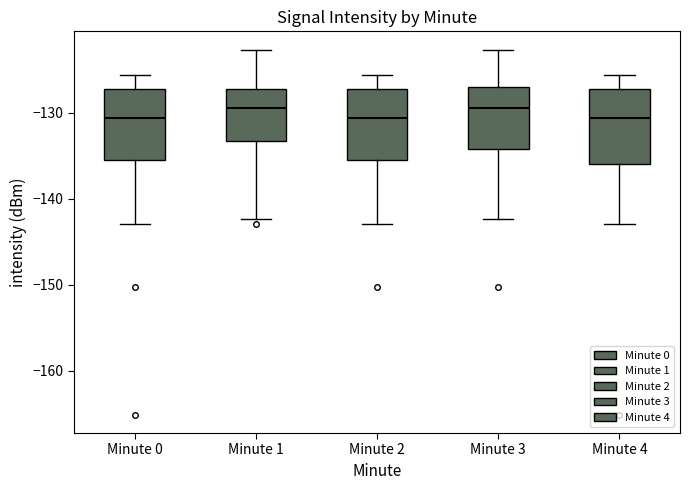

Where does the lower whisker of the box for Minute 0 end on the y-axis? The values are not printed on the chart, so give them approximately, as read against the axis.

-143